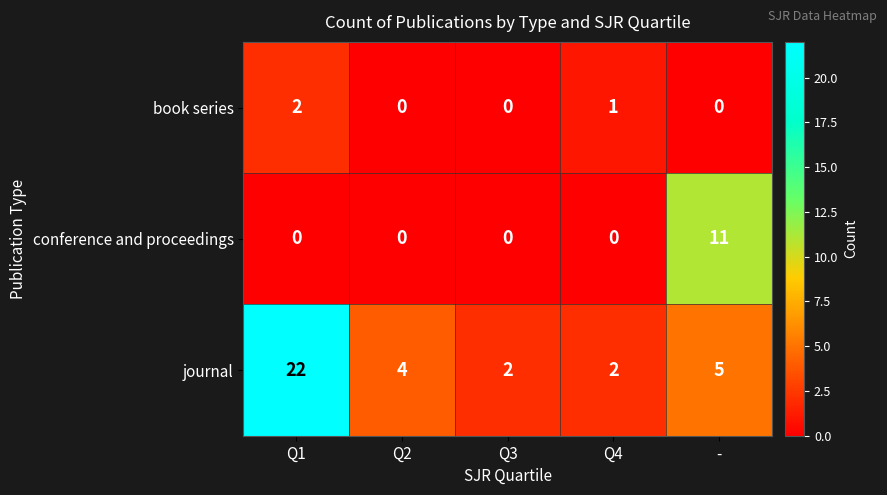

What is the difference between the maximum and minimum values in the conference and proceedings series?

11